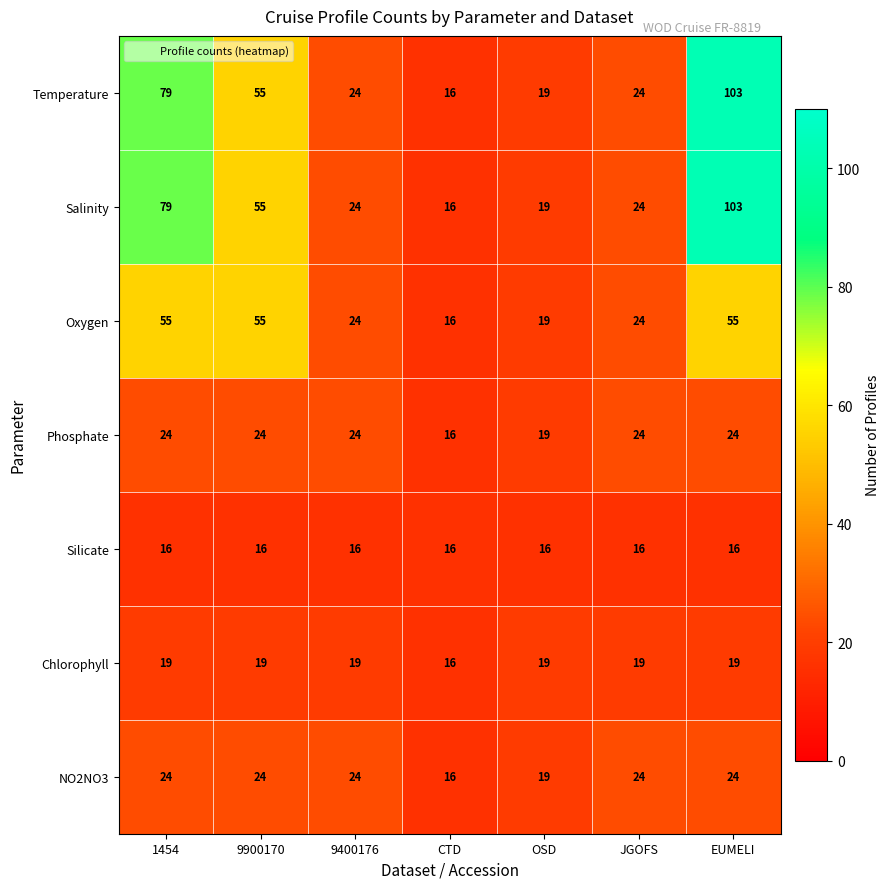

The Silicate series shows 16 at 9900170. True or false?

True